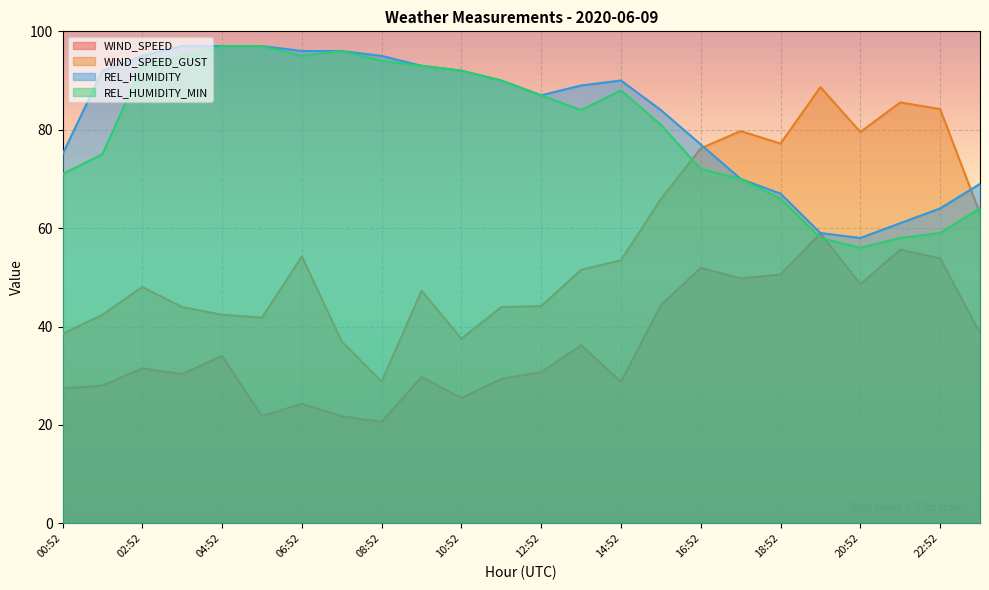

True or false: REL_HUMIDITY has a value of 97.0 at 03:52.

True